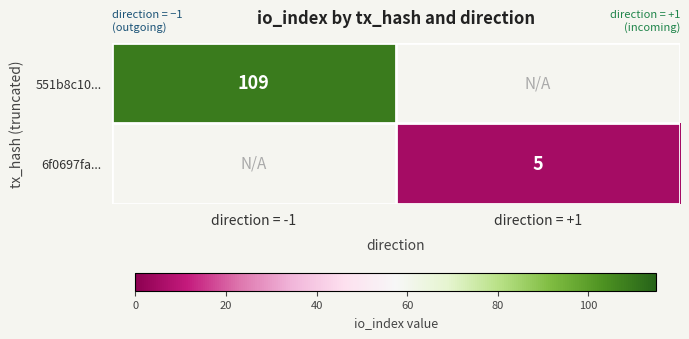

What is the maximum value shown in the chart?

109.0